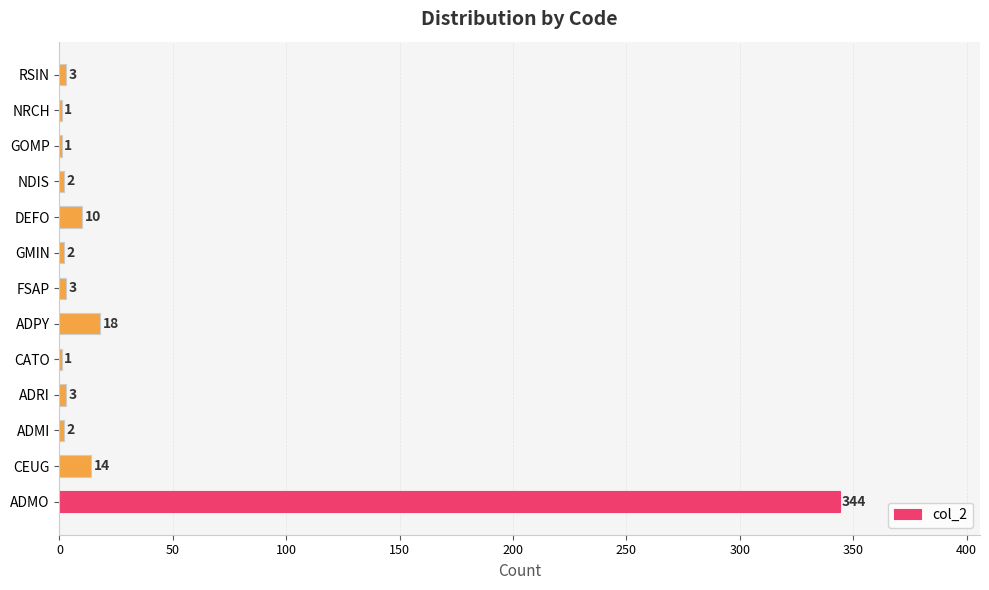

Reading top to bottom, extract all data points from this chart.

RSIN=3	NRCH=1	GOMP=1	NDIS=2	DEFO=10	GMIN=2	FSAP=3	ADPY=18	CATO=1	ADRI=3	ADMI=2	CEUG=14	ADMO=344